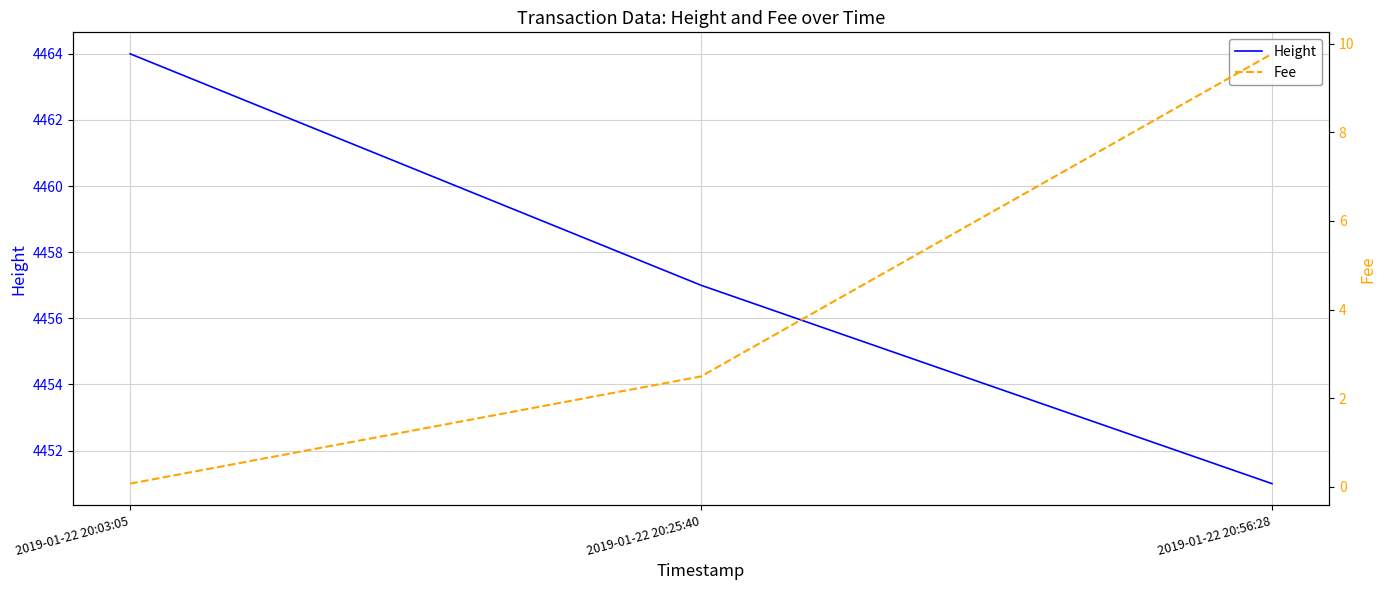

Reading right to left, transcribe all the data shown in this chart.

Height: 4451.0	4457.0	4464.0
Fee: 9.8	2.5	0.1